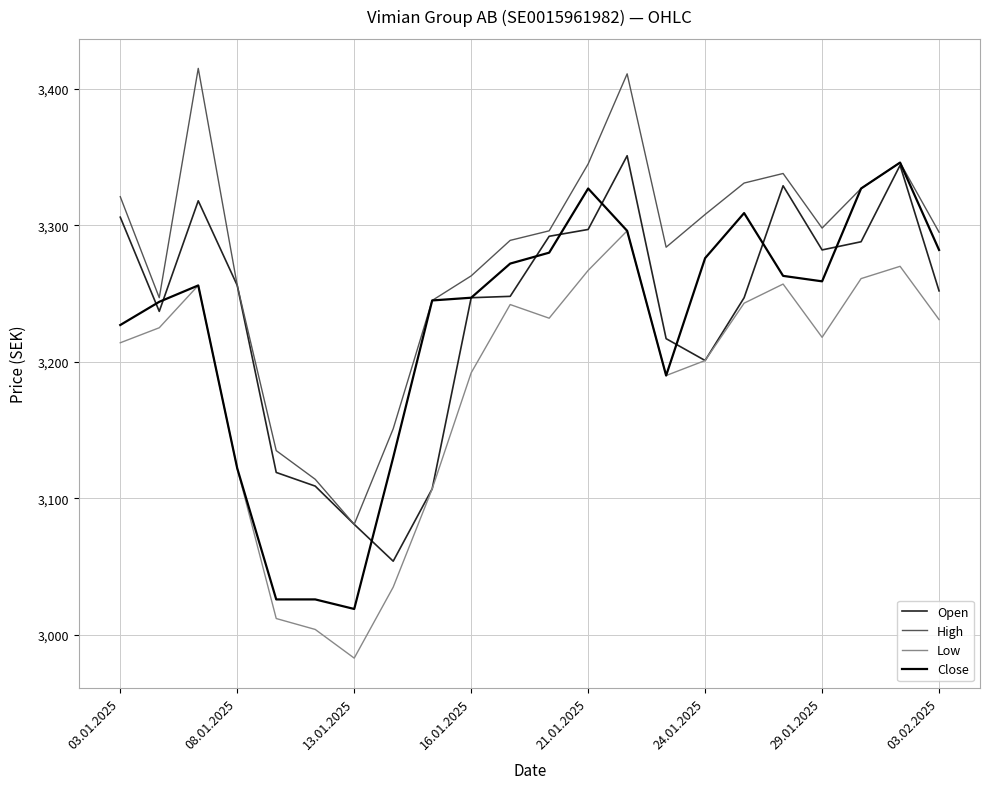

Which series has the largest total across all categories?

High